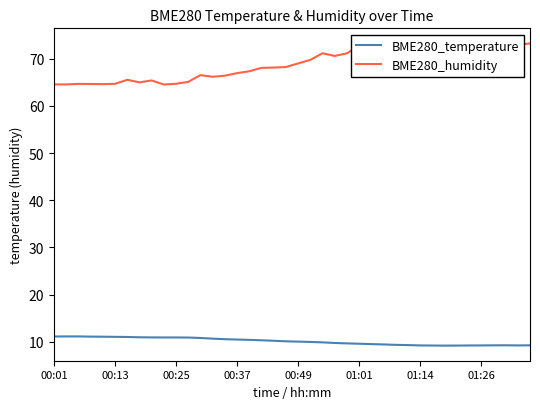

Which series has the largest total across all categories?

BME280_humidity